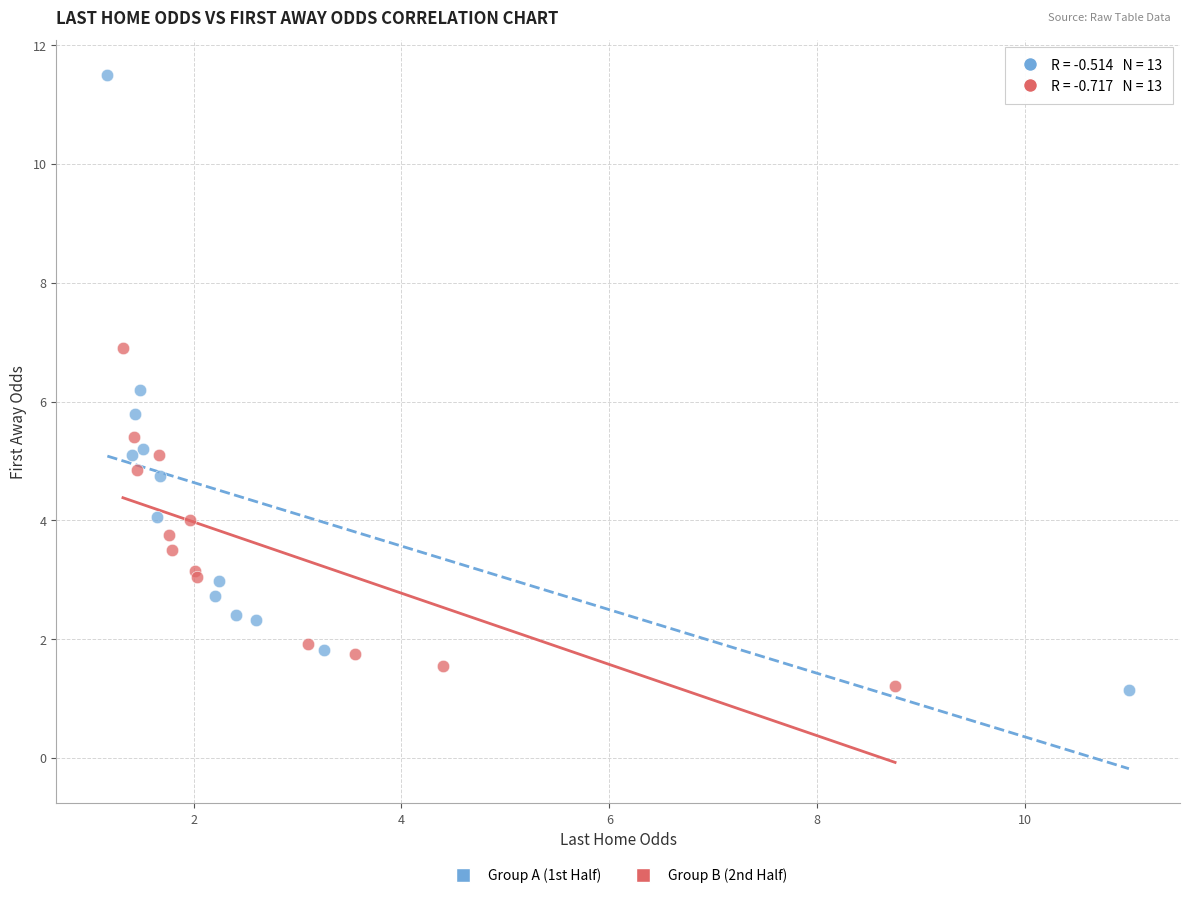

Which series reaches the maximum Y coordinate?

Group A (1st Half)